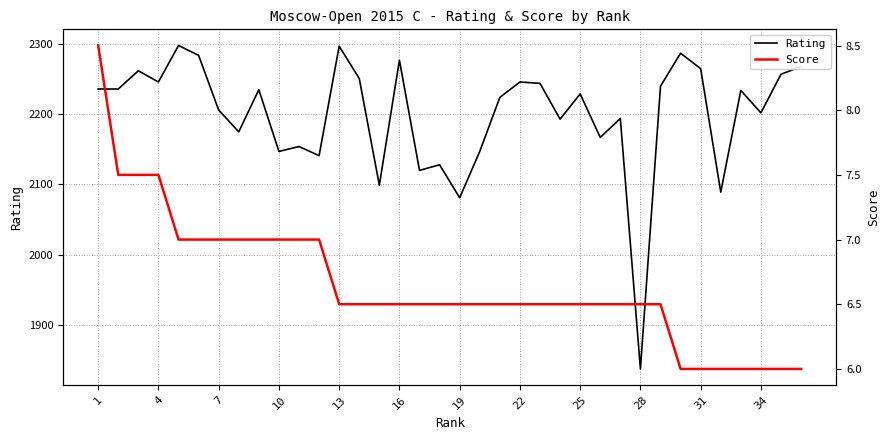

Which category has the lowest value in the Rating series?

28